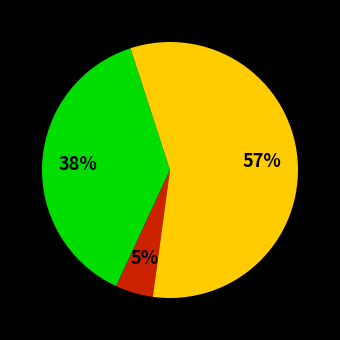

Is there a majority slice in this chart?

Yes